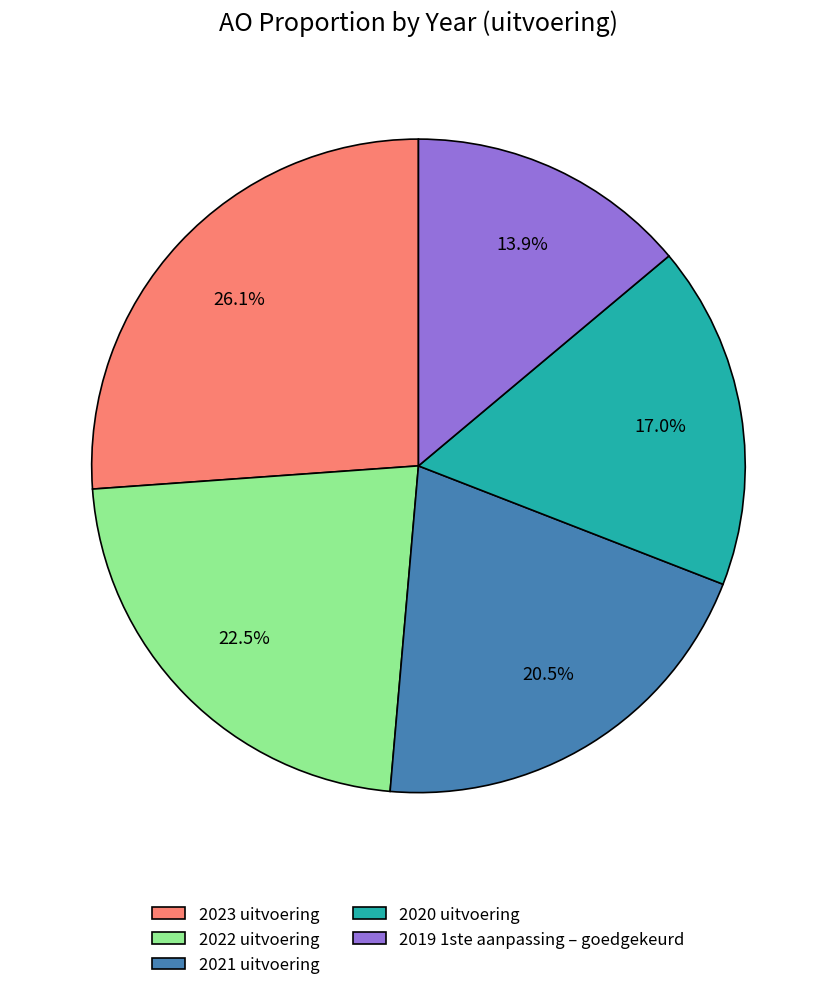

Which has a higher value, 2022 uitvoering or 2021 uitvoering?

2022 uitvoering